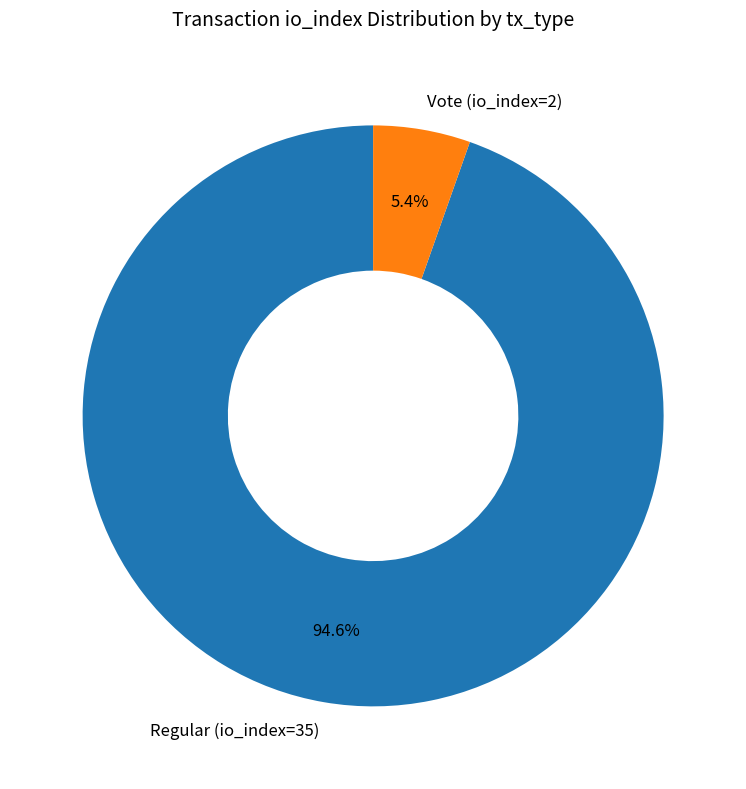

What percentage is NOT represented by Vote (io_index=2)?

94.6%